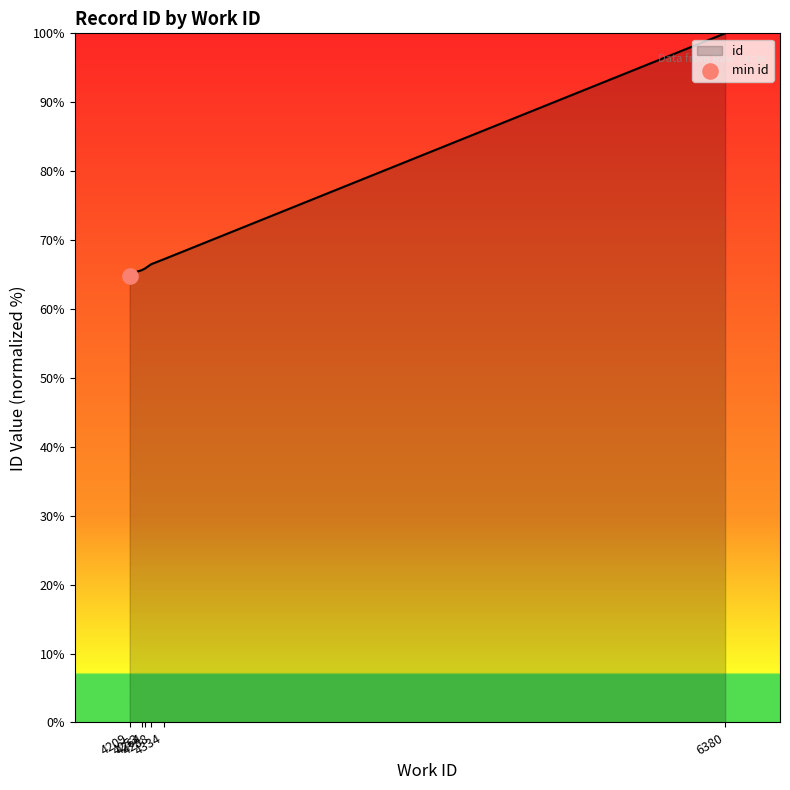

What is the change in value from 4253 to 4288?

+0.9